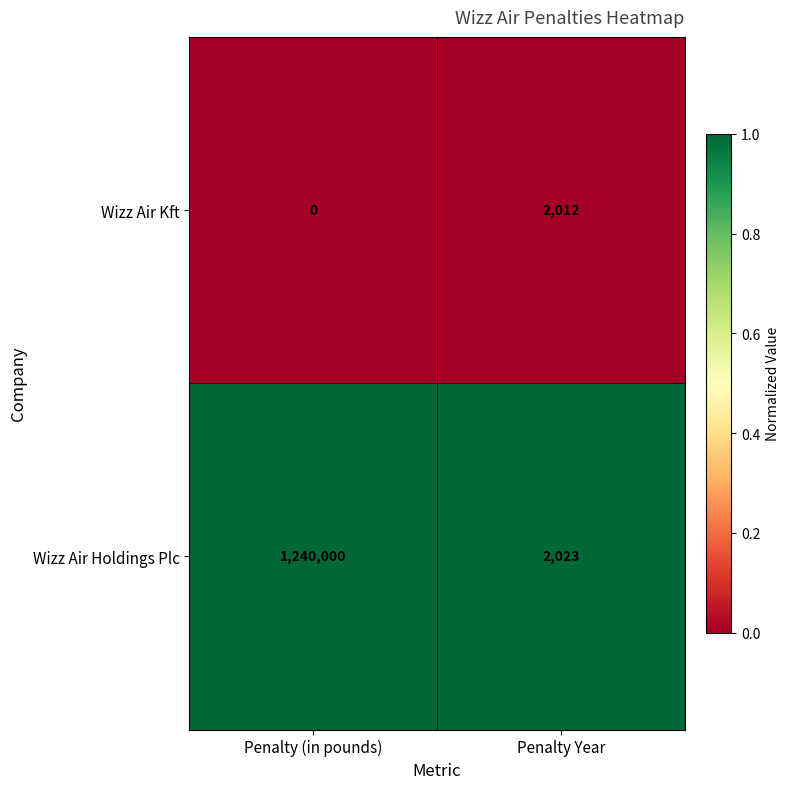

What is the total value across all series at Penalty Year?

4035